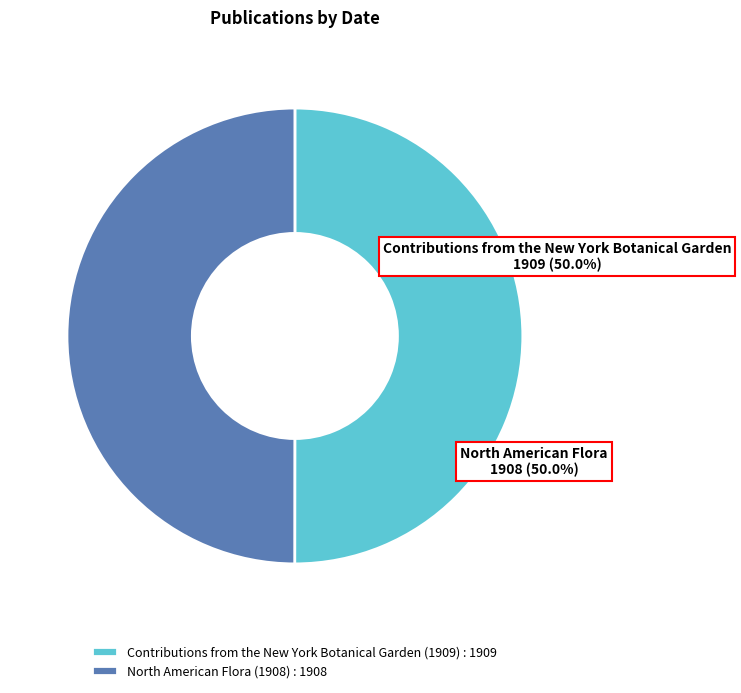

Is the sum of Contributions from the New York Botanical Garden (1909) : 1909 and North American Flora (1908) : 1908 greater than half?

Yes